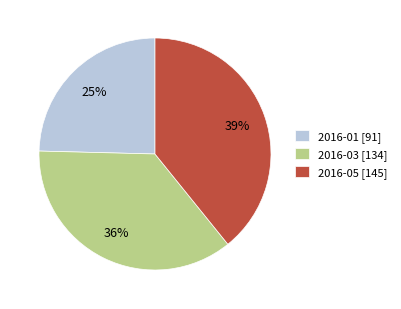

Is it true that 2016-05 [145] is 39% of the pie?

True